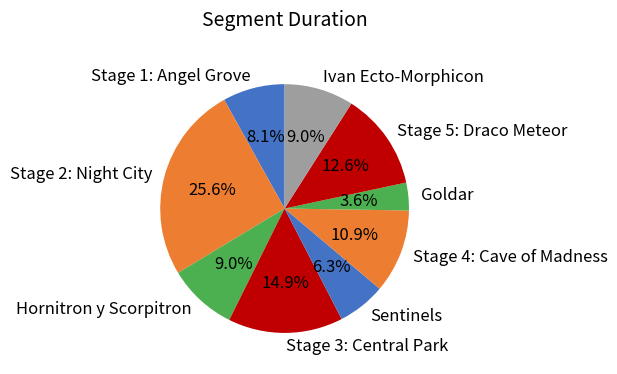

Which category has the biggest portion of the pie?

Stage 2: Night City